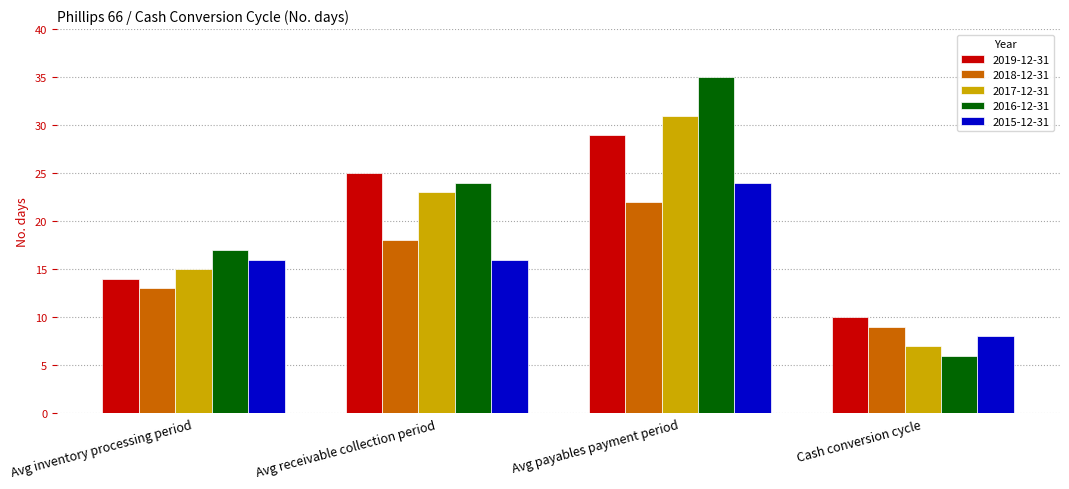

What is the label of the 3rd bar from the left?

Avg payables payment period